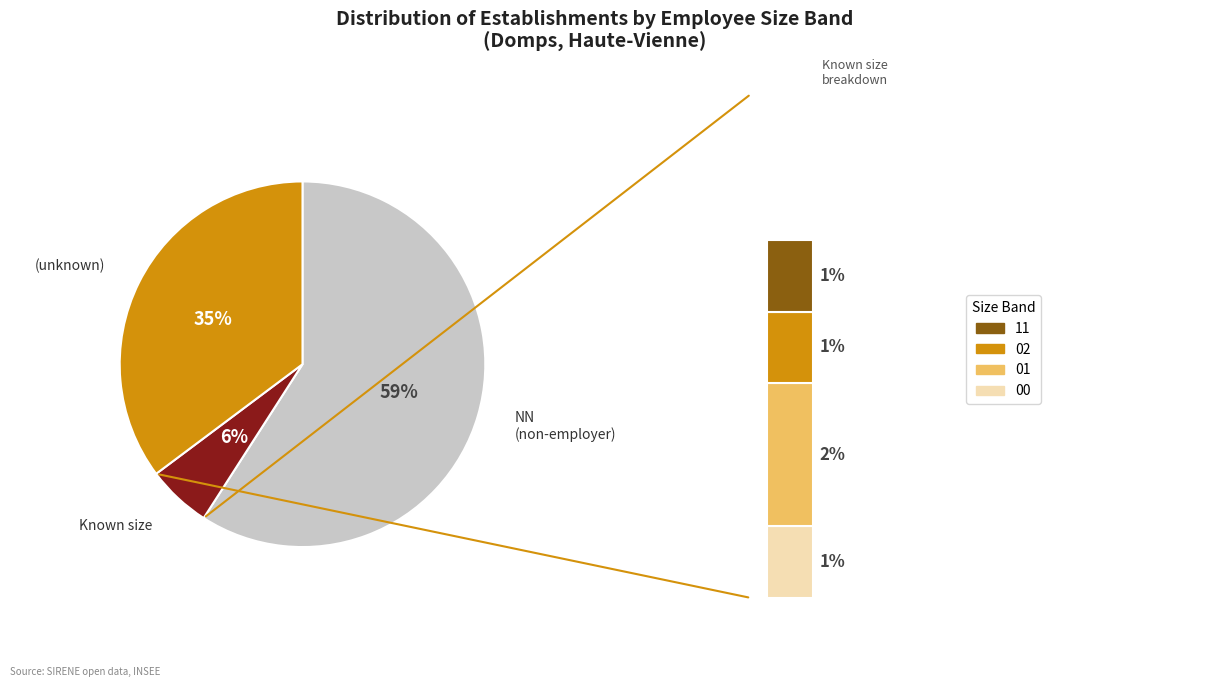

Is it true that 00 is 1% of the pie?

True